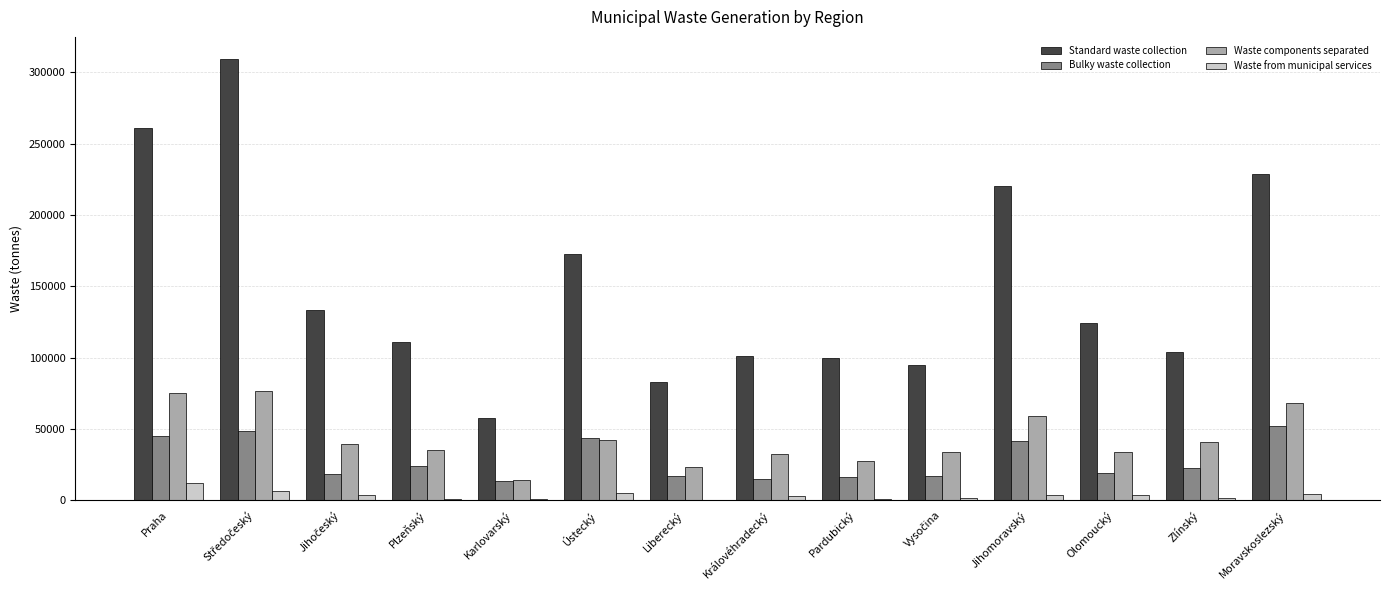

What is the maximum value for Waste from municipal services?

12286.7